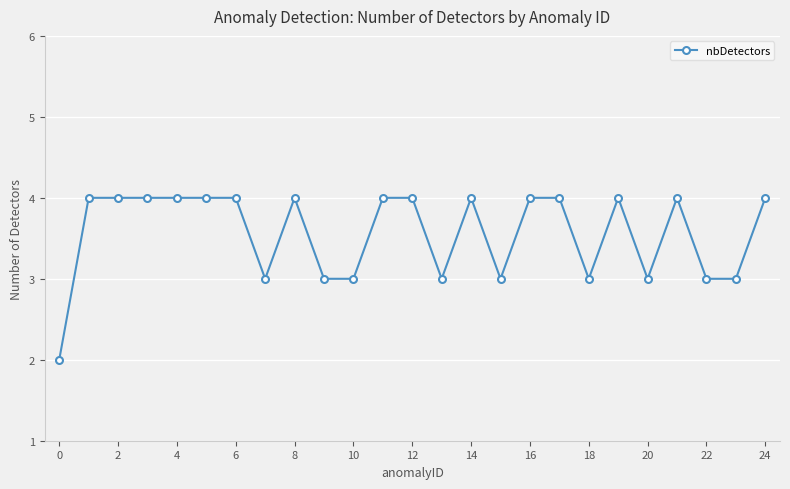

What is the greatest value displayed?

4